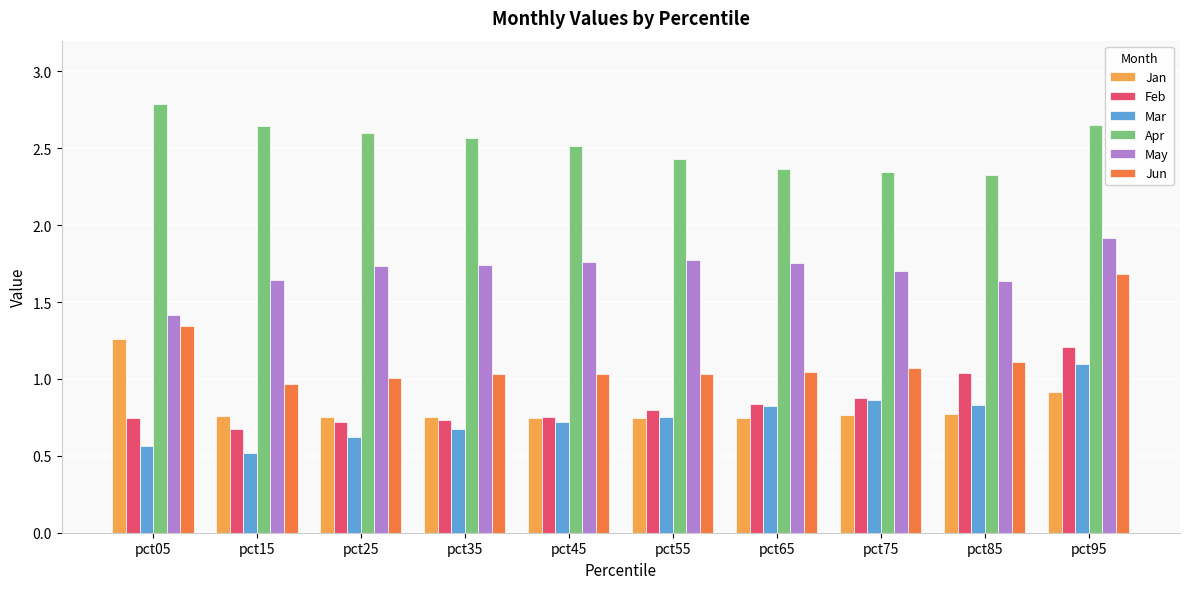

What is the maximum value for May?

1.9